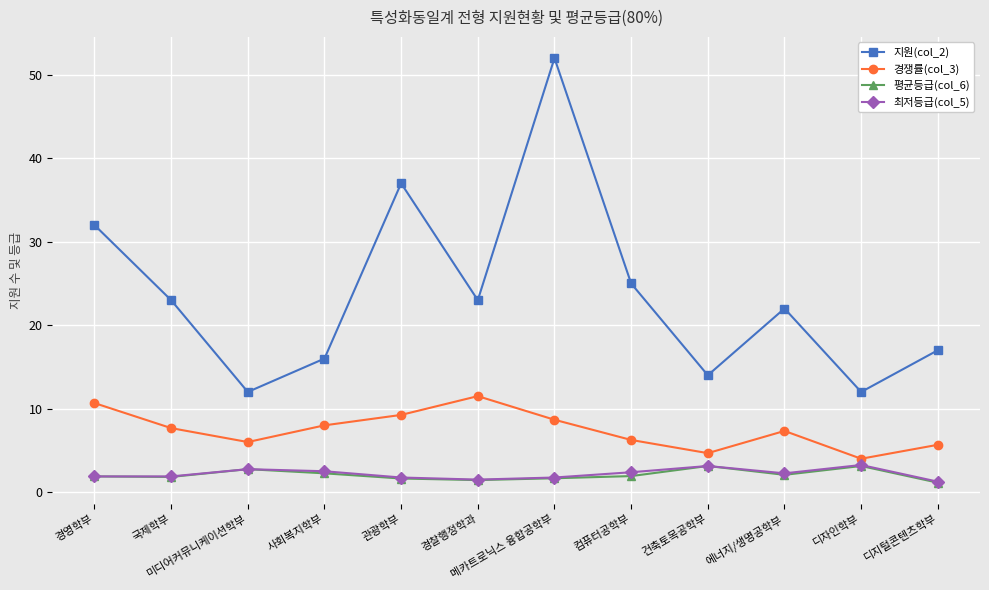

What are all the series names shown in the legend?

지원(col_2), 경쟁률(col_3), 평균등급(col_6), 최저등급(col_5)